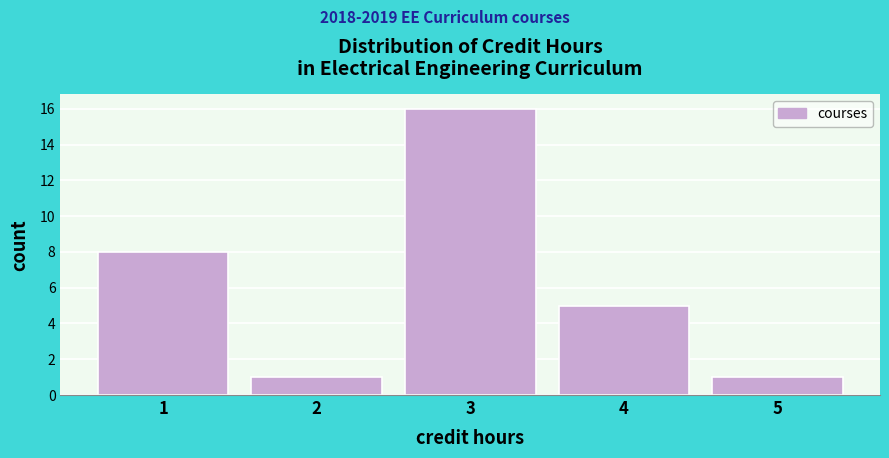

Reading left to right, transcribe this chart: for each bar, give the range it covers on the x-axis and its height. The values are not printed on the chart, so give them approximately, as read against the axis.

0.5 to 1.5: 8
1.5 to 2.5: 1
2.5 to 3.5: 16
3.5 to 4.5: 5
4.5 to 5.5: 1